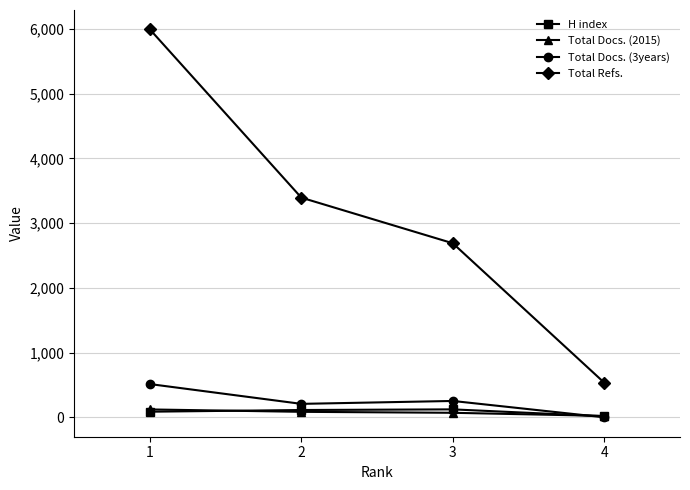

Between which two adjacent categories do H index and Total Docs. (3years) first intersect?

3 and 4